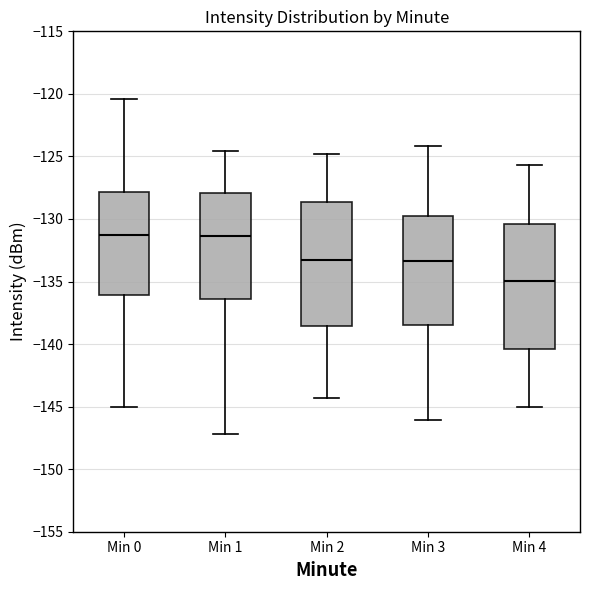

Reading left to right, transcribe this box plot: for each box, give where its median line is, the range the box spans, and where its two whiskers end, as read against the y-axis. The values are not printed on the chart, so give them approximately, as read against the axis.

Min 0: median -131.5, box -136.0 to -128.0, whiskers -145.0 to -120.5
Min 1: median -131.5, box -136.5 to -128.0, whiskers -147.0 to -124.5
Min 2: median -133.5, box -138.5 to -128.5, whiskers -144.5 to -125.0
Min 3: median -133.5, box -138.5 to -130.0, whiskers -146.0 to -124.0
Min 4: median -135.0, box -140.5 to -130.5, whiskers -145.0 to -125.5